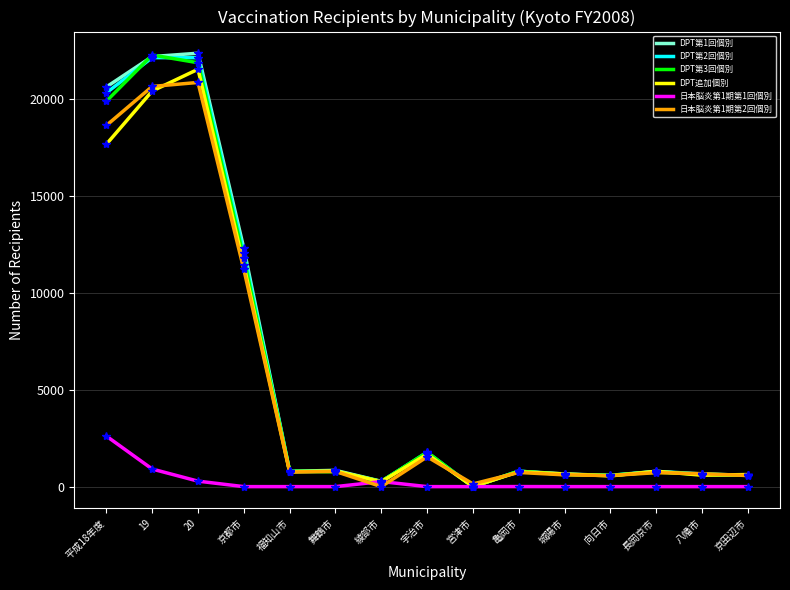

What is the difference between the maximum and minimum values in the 日本脳炎第1期第2回個別 series?

20868